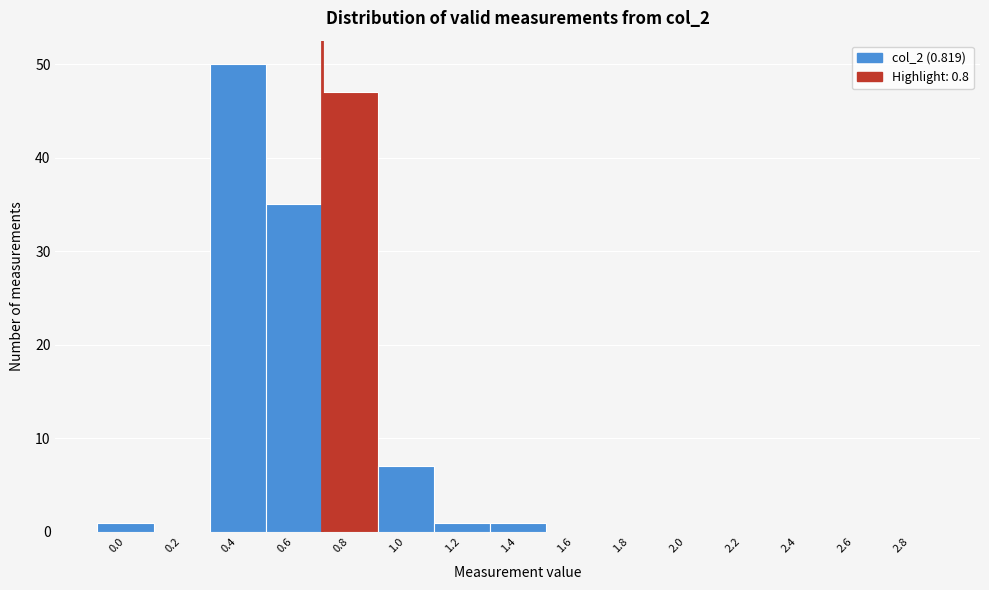

Reading left to right, what are all the values shown in this chart?

0.0=1	0.2=0	0.4=50	0.6=35	0.8=47	1.0=7	1.2=1	1.4=1	1.6=0	1.8=0	2.0=0	2.2=0	2.4=0	2.6=0	2.8=0